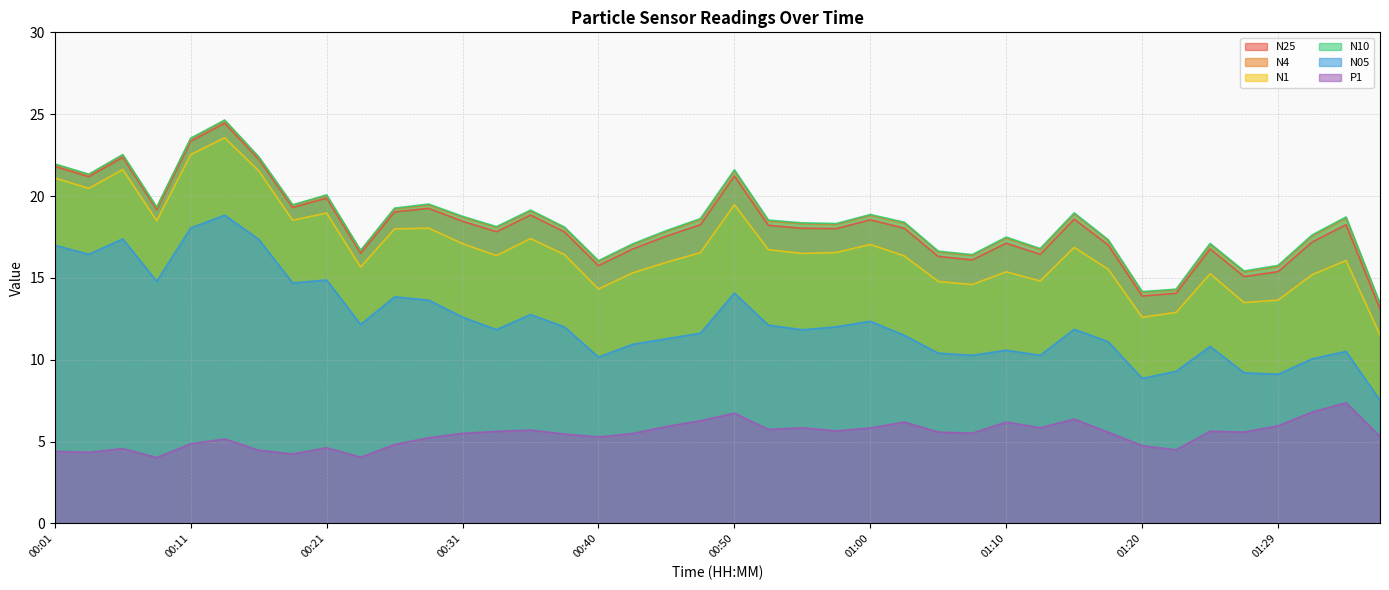

Rank the series at 00:55 from lowest to highest value.

P1, N05, N1, N25, N4, N10